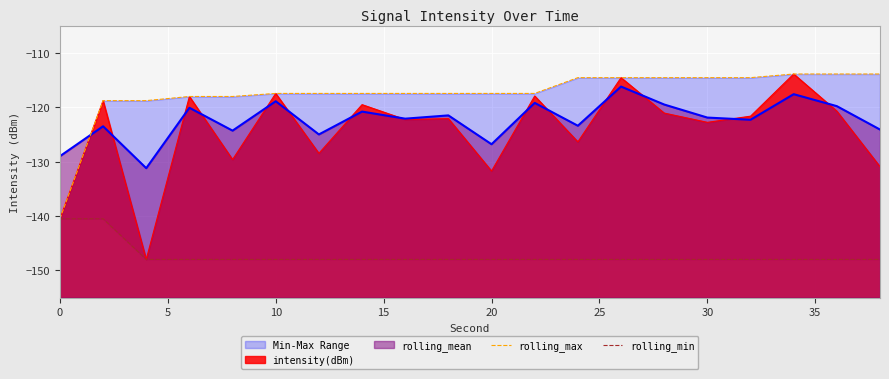

What is the lowest value of the rolling_mean series?

-131.2